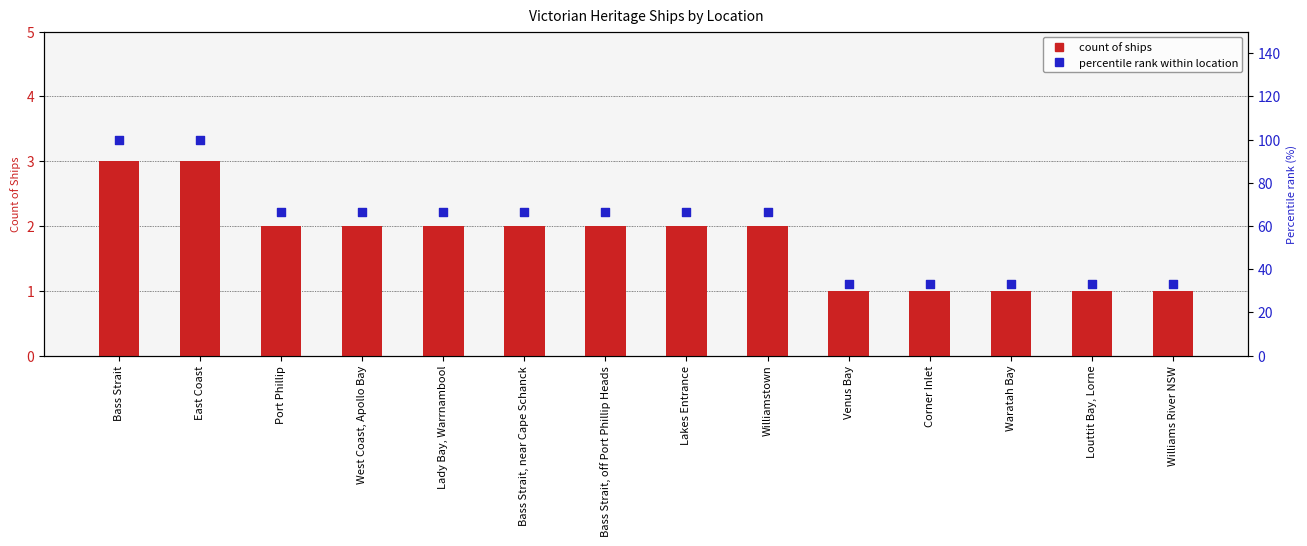

Which series has the largest total across all categories?

Percentile rank within location